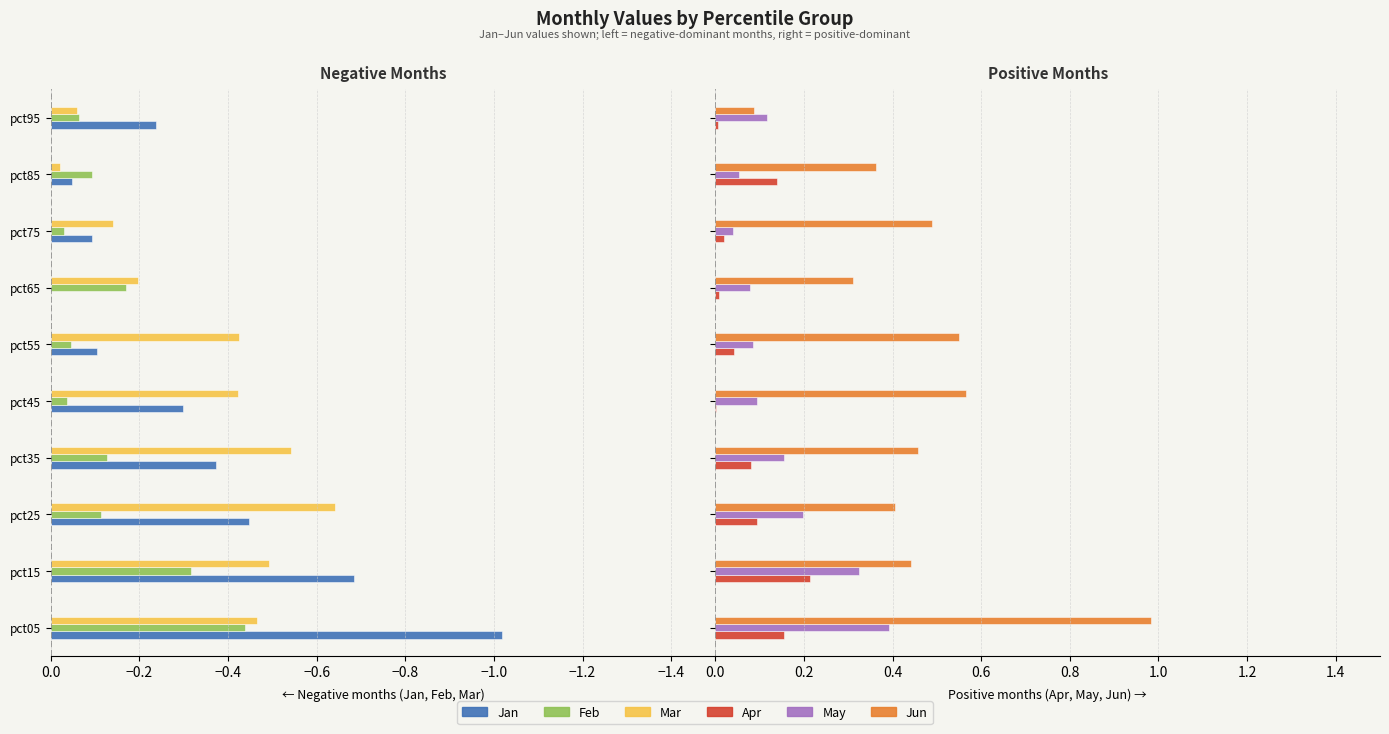

Reading right to left, list all the values displayed in this chart.

Jan: -0.2	-0.0	-0.1	-0.0	-0.1	-0.3	-0.4	-0.4	-0.7	-1.0
Feb: -0.1	-0.1	-0.0	-0.2	-0.0	-0.0	-0.1	-0.1	-0.3	-0.4
Mar: -0.1	-0.0	-0.1	-0.2	-0.4	-0.4	-0.5	-0.6	-0.5	-0.5
Apr: 0.0	0.1	0.0	0.0	0.0	0.0	0.1	0.1	0.2	0.2
May: 0.1	0.1	0.0	0.1	0.1	0.1	0.2	0.2	0.3	0.4
Jun: 0.1	0.4	0.5	0.3	0.6	0.6	0.5	0.4	0.4	1.0